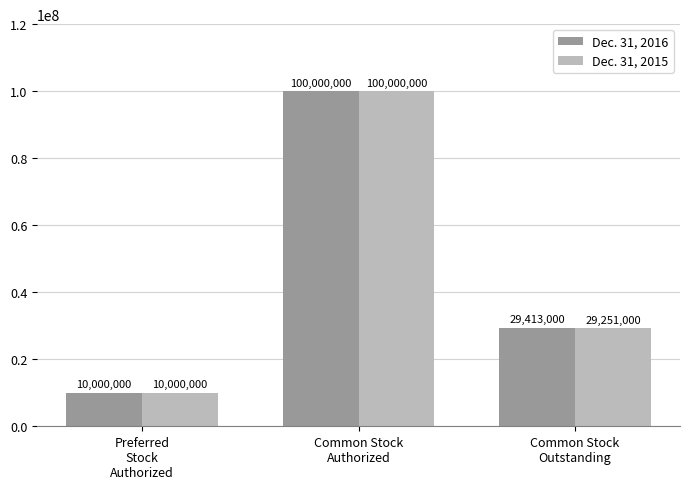

Reading left to right, extract all data points from this chart.

Dec. 31, 2016: Preferred
Stock
Authorized=10000000	Common Stock
Authorized=100000000	Common Stock
Outstanding=29413000
Dec. 31, 2015: Preferred
Stock
Authorized=10000000	Common Stock
Authorized=100000000	Common Stock
Outstanding=29251000